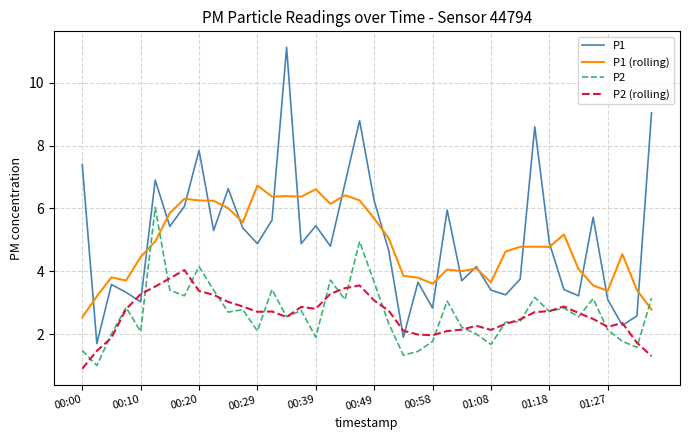

Does the chart have visible grid lines?

Yes